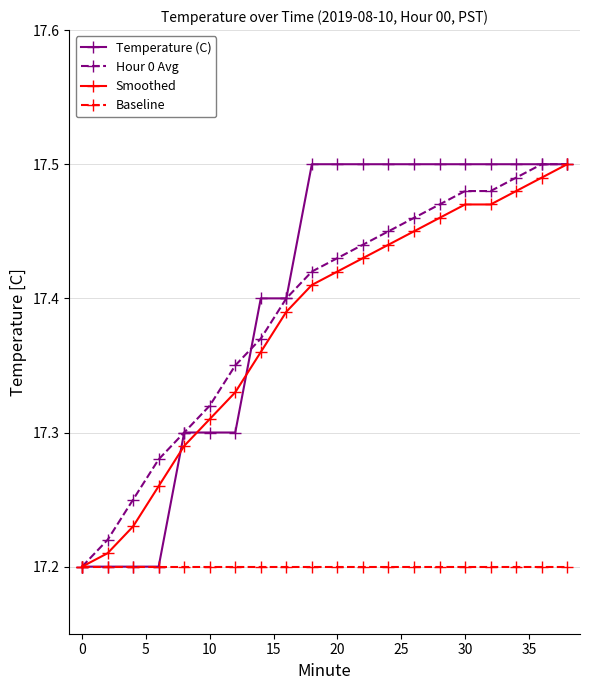

True or false: Hour 0 Avg has more than 2 interior local peaks.

False